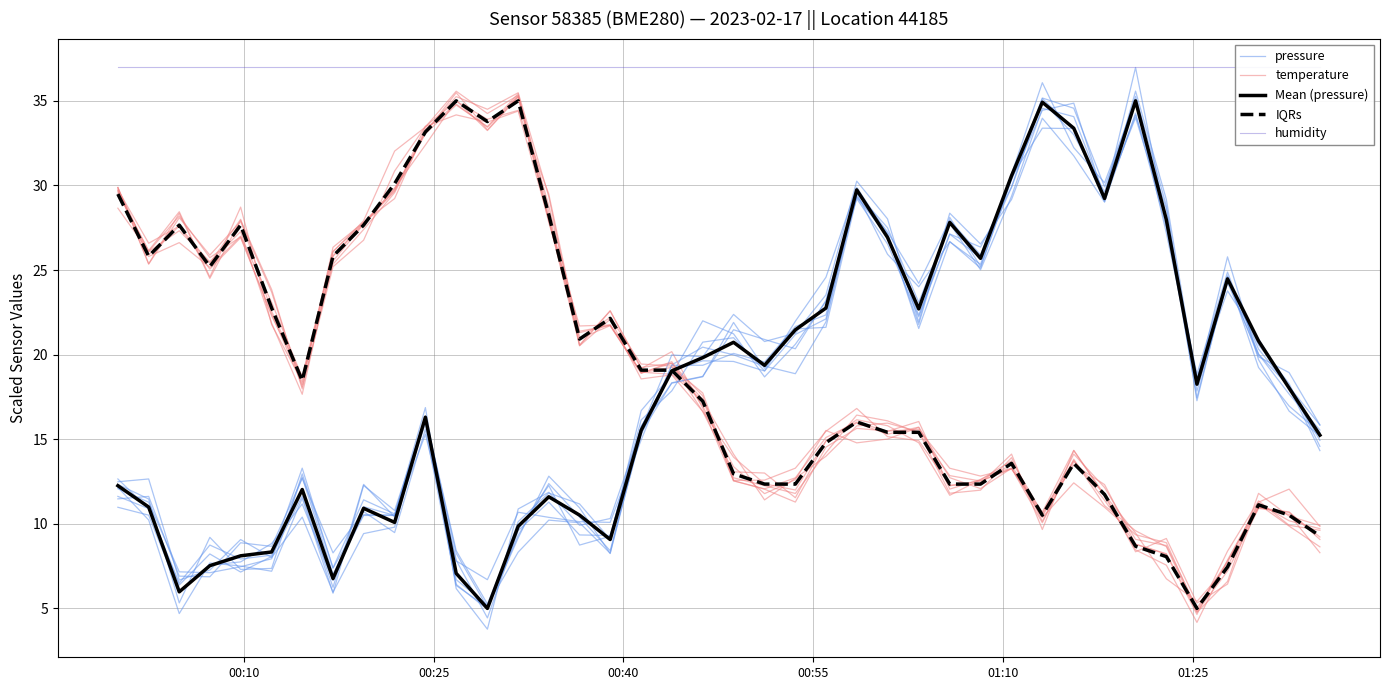

What is the lowest value of the IQRs series?

5.0